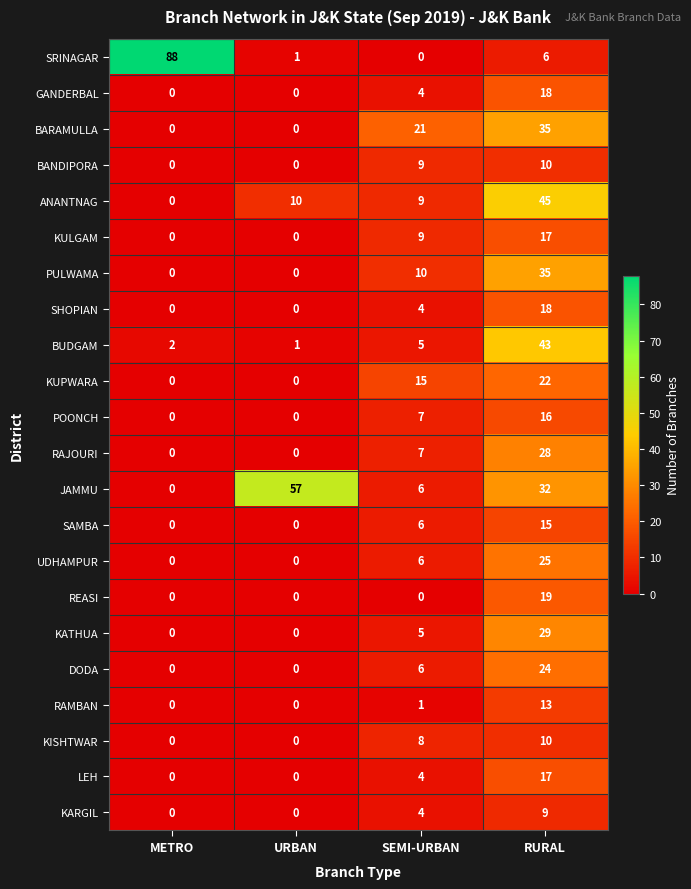

Which label corresponds to the largest value in the chart?

METRO